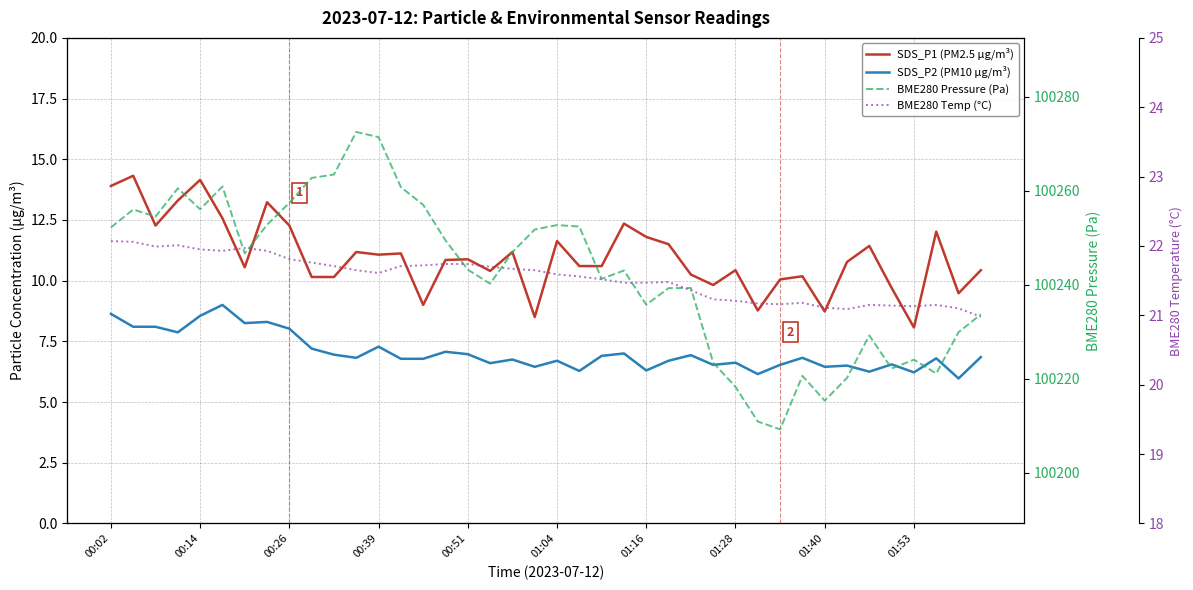

Does the chart display data point markers on the line(s)?

No